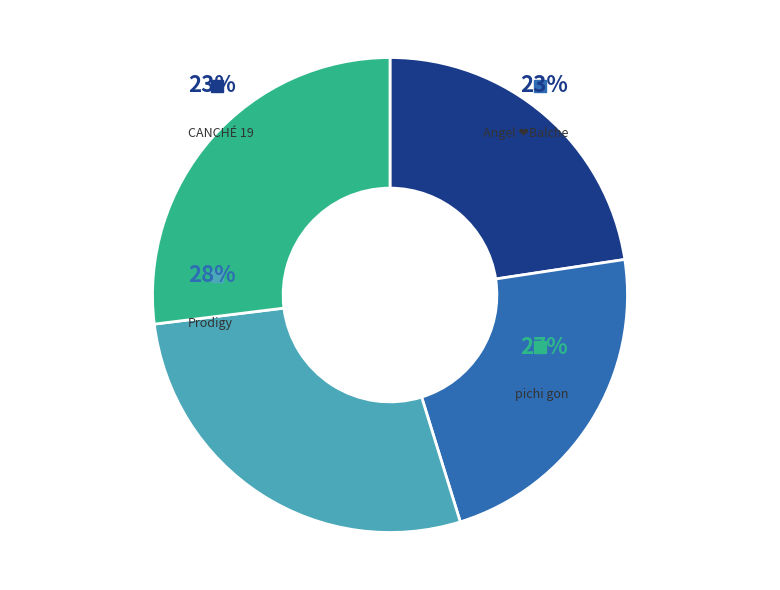

Which category has the smallest portion of the pie?

CANCHÉ 19